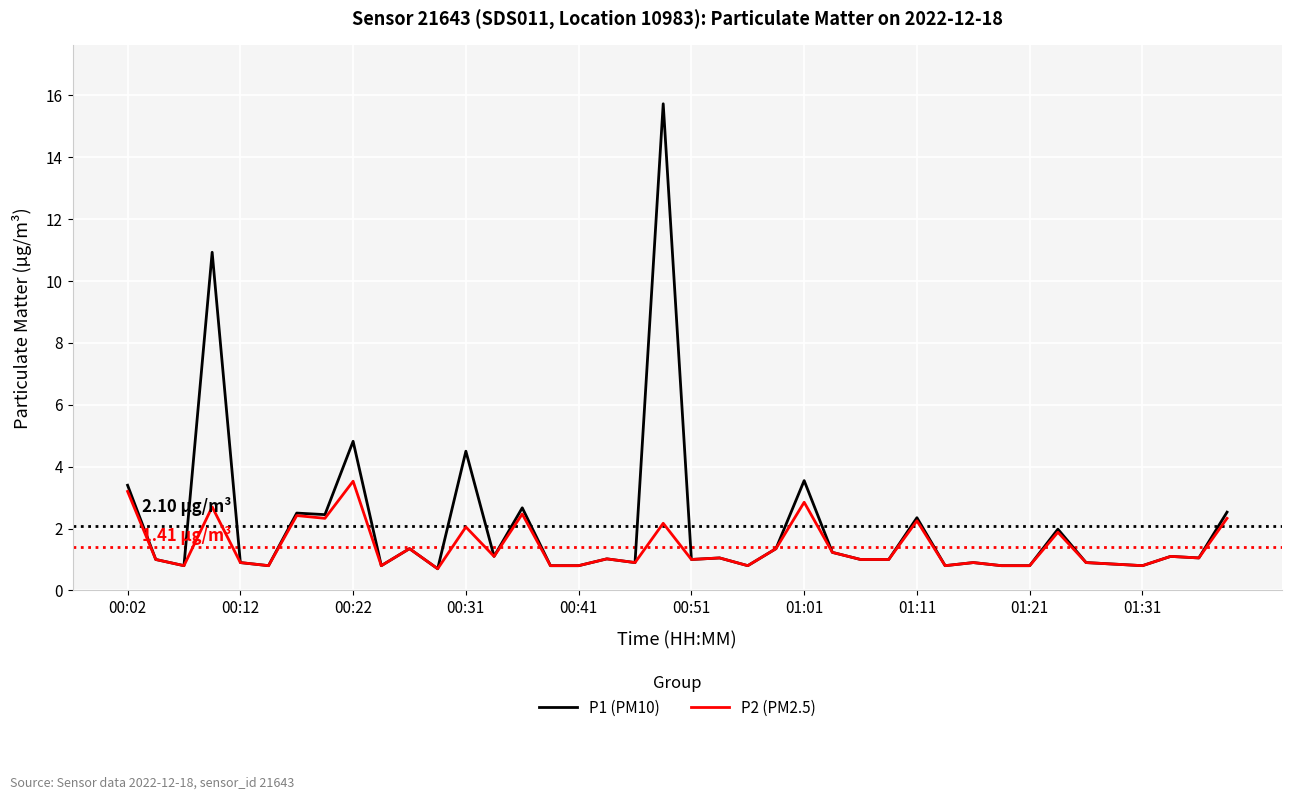

Which series has the largest range (max minus min)?

P1 (PM10)